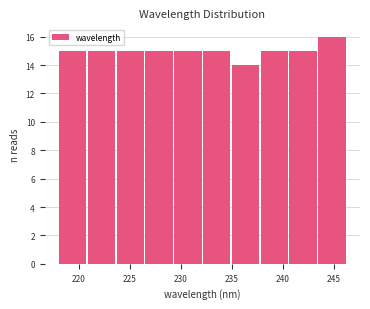

Reading left to right, transcribe this chart: for each bar, give the range it covers on the x-axis and its height. Neither the bar edges nor the heights are printed on the chart, so give them approximately, as read against the axes.

218.0 to 221.0: 15
221.0 to 223.5: 15
223.5 to 226.5: 15
226.5 to 229.5: 15
229.5 to 232.0: 15
232.0 to 235.0: 15
235.0 to 238.0: 14
238.0 to 240.5: 15
240.5 to 243.5: 15
243.5 to 246.5: 16